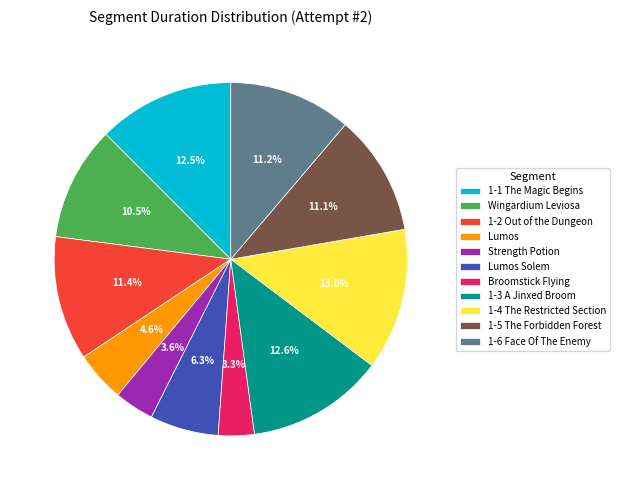

Between Broomstick Flying and Wingardium Leviosa, which is larger?

Wingardium Leviosa